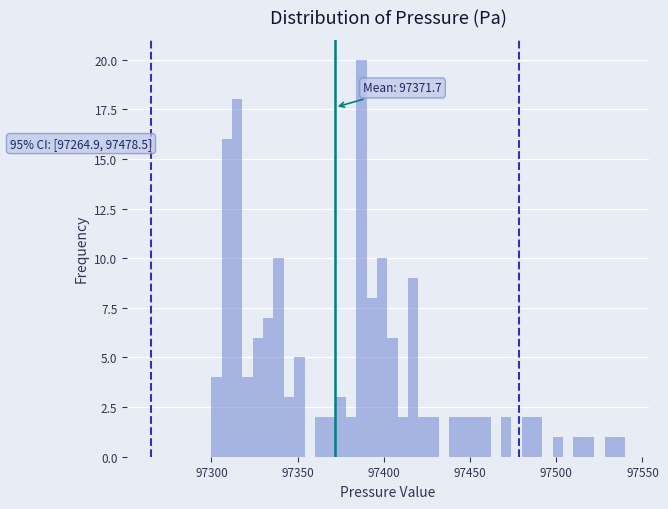

Around what value on the x-axis is the tallest bar? Give the approximate position of its centre, as read against the axis.

97385